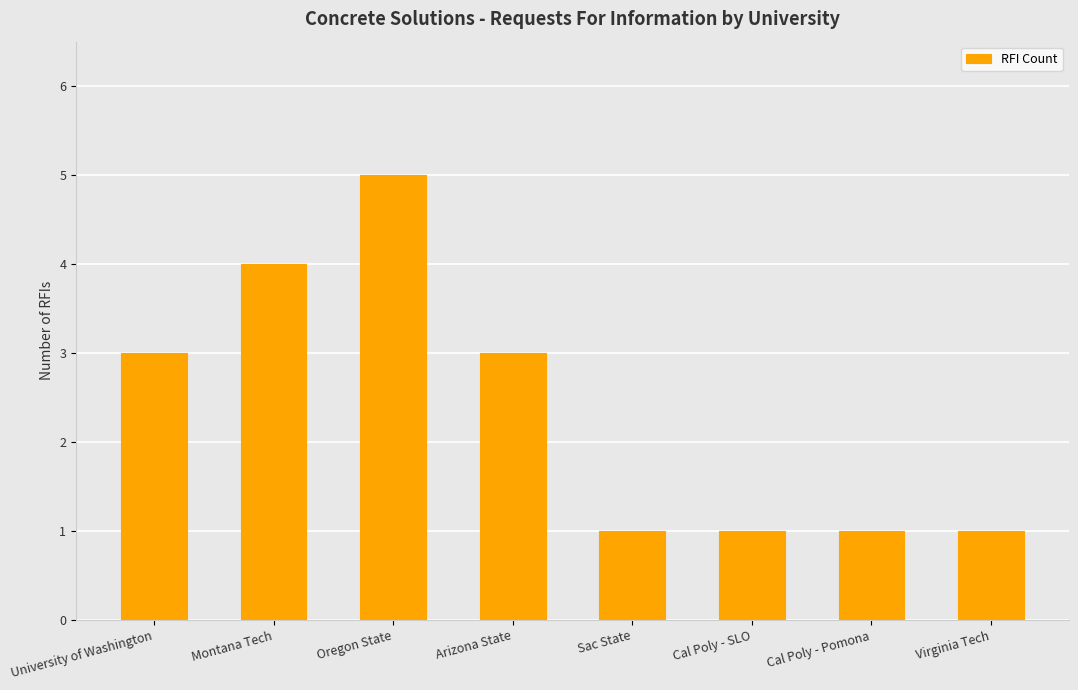

What is the difference between the values at Montana Tech and Sac State?

3